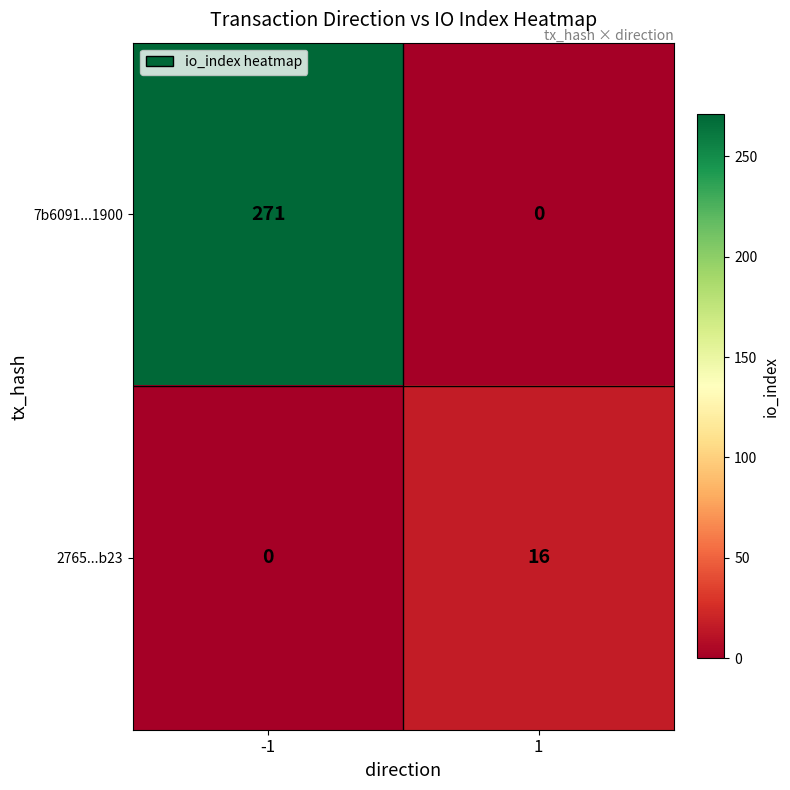

Which series has the widest spread of values?

7b6091...1900